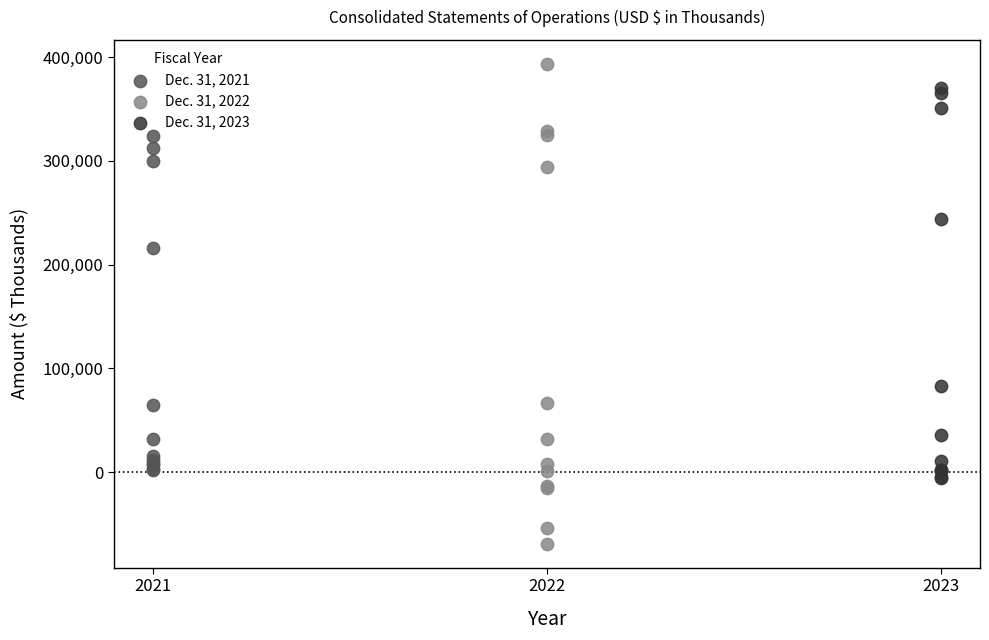

Which series contains the lowest Y value?

Dec. 31, 2022